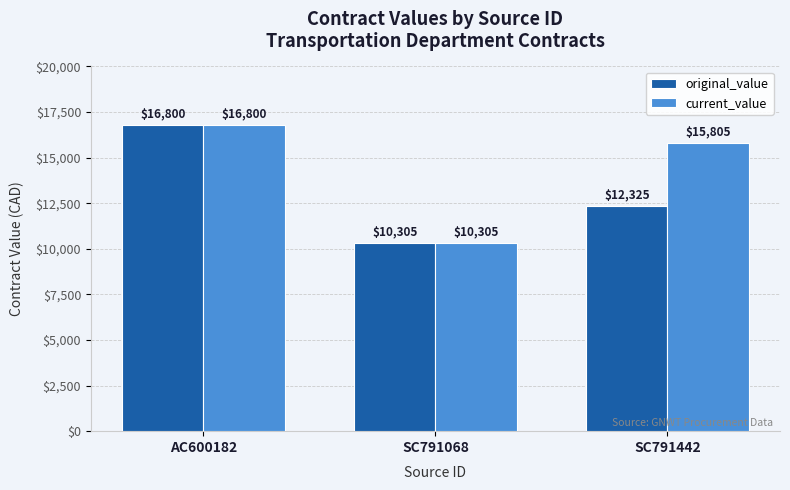

True or false: original_value has a value of 16800.0 at AC600182.

True